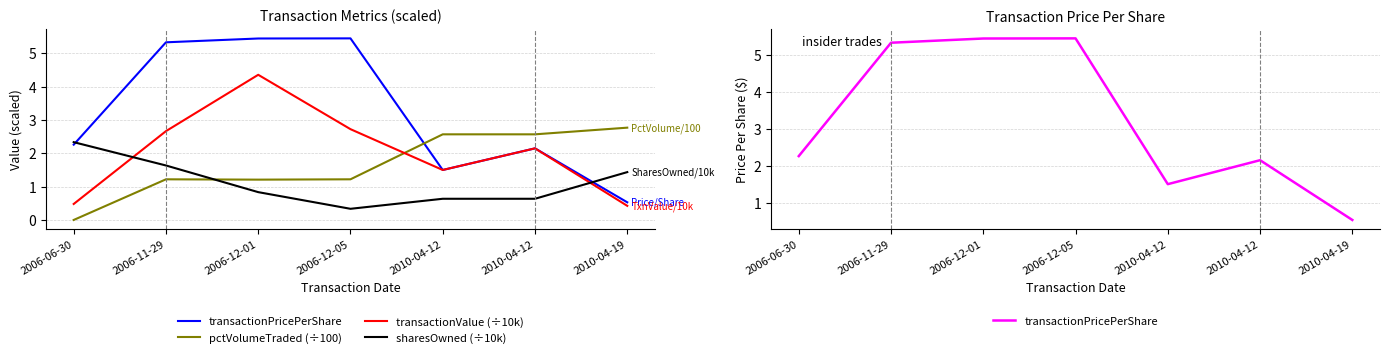

Reading left to right, extract all data points from this chart.

transactionPricePerShare: 2006-06-30=2.3	2006-11-29=5.3	2006-12-01=5.4	2006-12-05=5.5	2010-04-12=1.5	2010-04-12=2.1	2010-04-19=0.5
pctVolumeTraded (÷100): 2006-06-30=0.0	2006-11-29=1.2	2006-12-01=1.2	2006-12-05=1.2	2010-04-12=2.6	2010-04-12=2.6	2010-04-19=2.8
transactionValue (÷10k): 2006-06-30=0.5	2006-11-29=2.7	2006-12-01=4.4	2006-12-05=2.7	2010-04-12=1.5	2010-04-12=2.1	2010-04-19=0.4
sharesOwned (÷10k): 2006-06-30=2.3	2006-11-29=1.6	2006-12-01=0.8	2006-12-05=0.3	2010-04-12=0.6	2010-04-12=0.6	2010-04-19=1.4